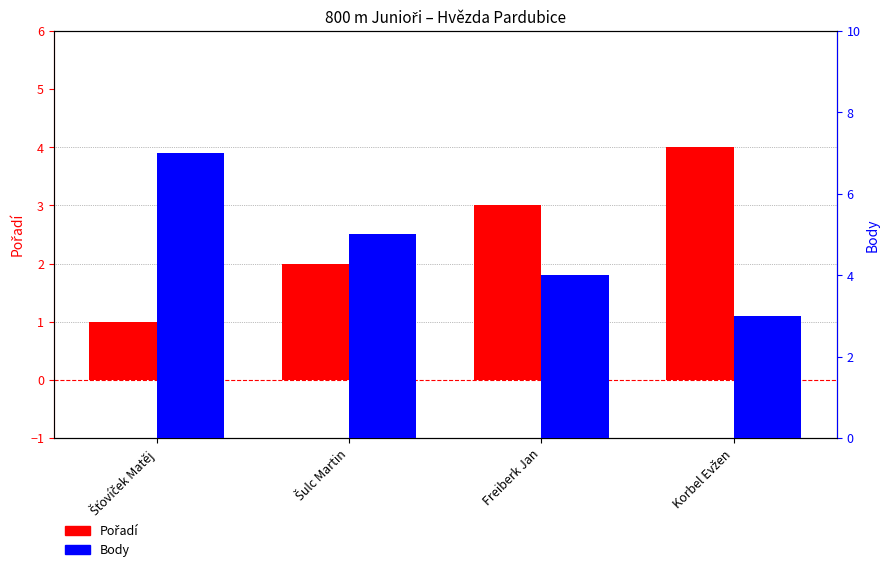

At how many categories does at least one series exceed 6?

1